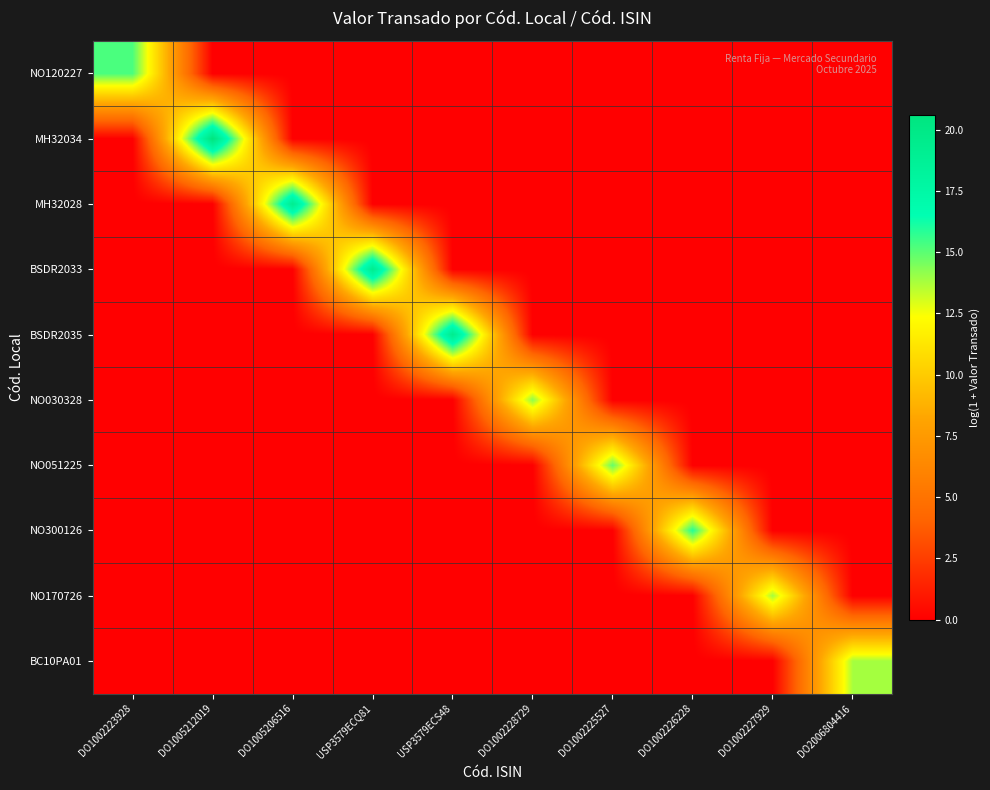

Rank the series by their maximum value, from lowest to highest.

BC10PA01, NO170726, NO030328, NO051225, NO120227, NO300126, MH32028, BSDR2033, BSDR2035, MH32034